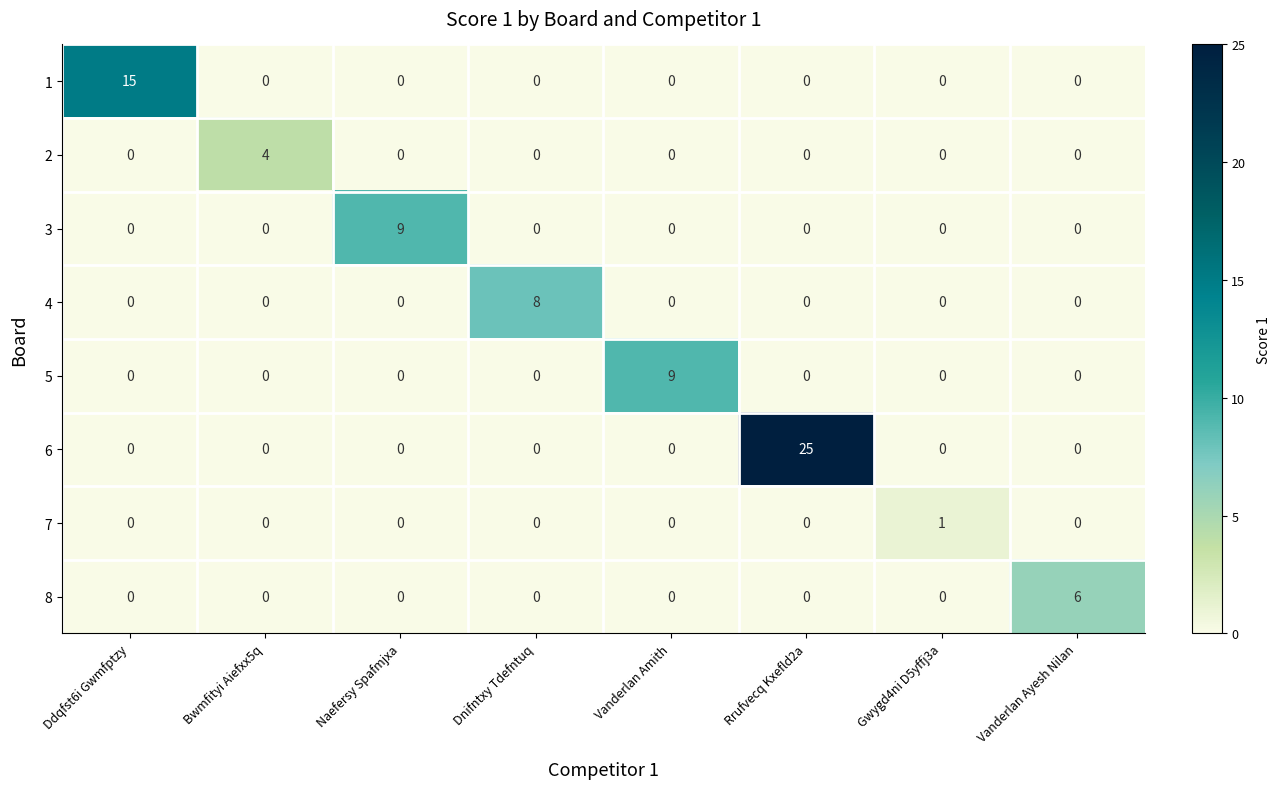

Which series has the largest total across all categories?

6